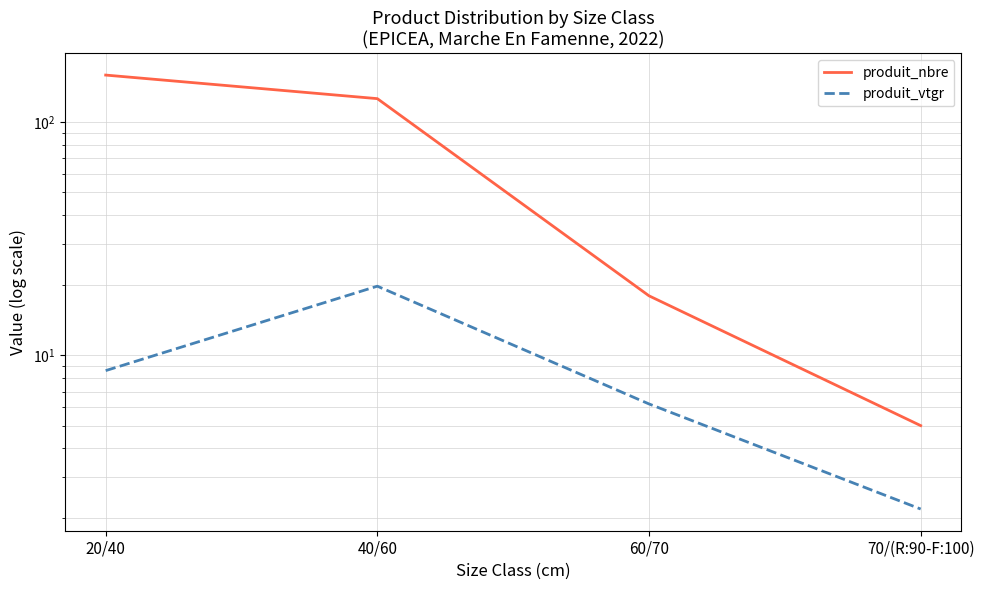

Between 20/40 and 70/(R:90-F:100), which is larger?

20/40